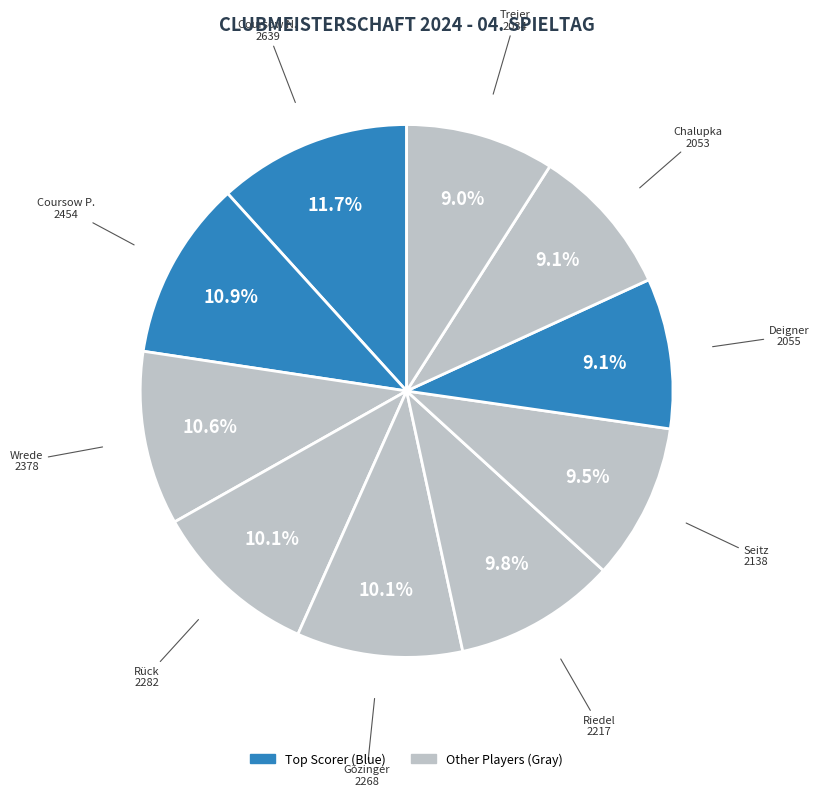

How many segments does this pie chart have?

10